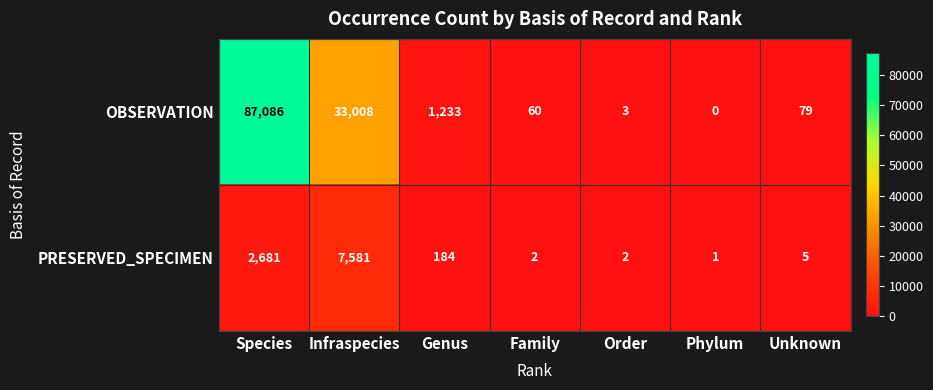

What is the sum of the OBSERVATION values at Species and Order?

87089